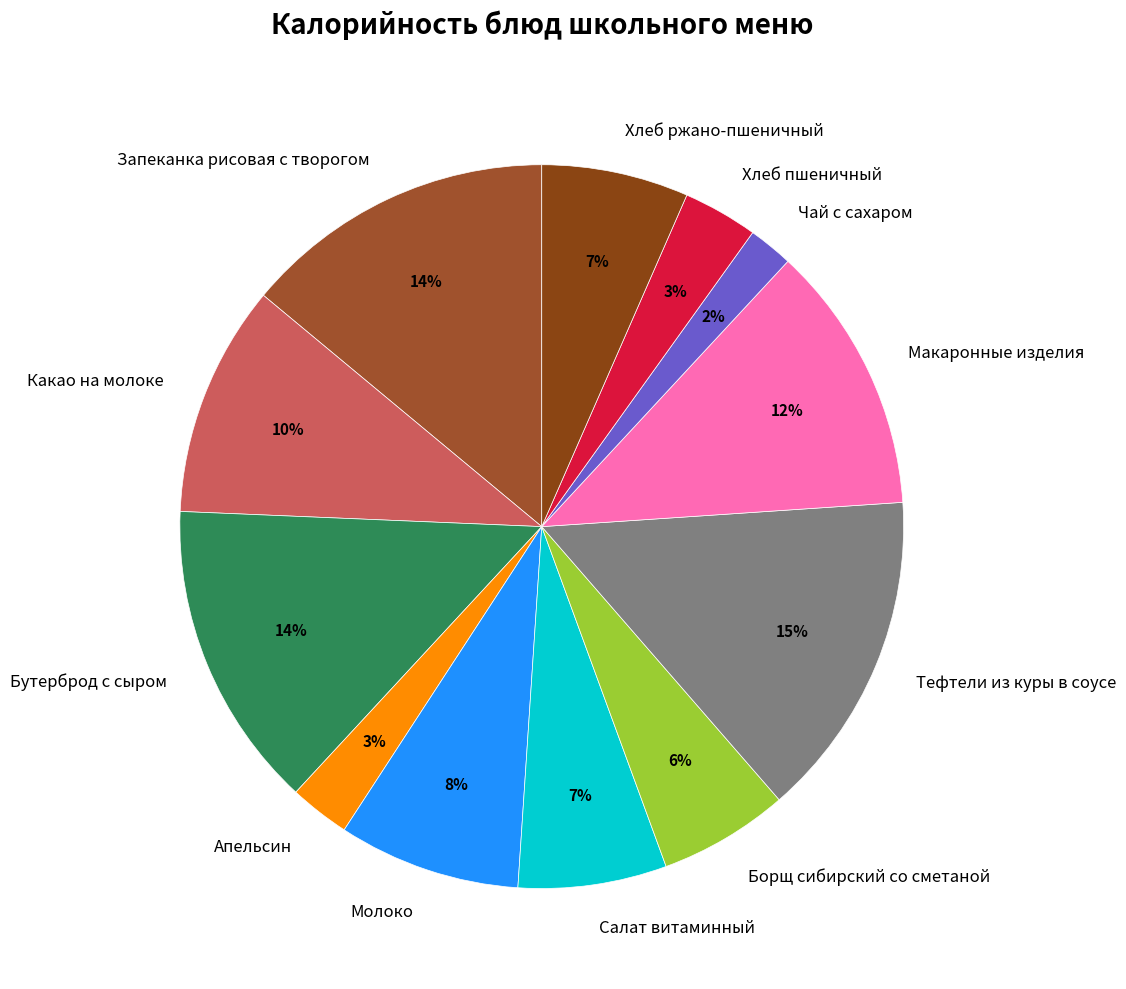

What is the ratio of the value at Апельсин to the value at Борщ сибирский со сметаной?

0.5